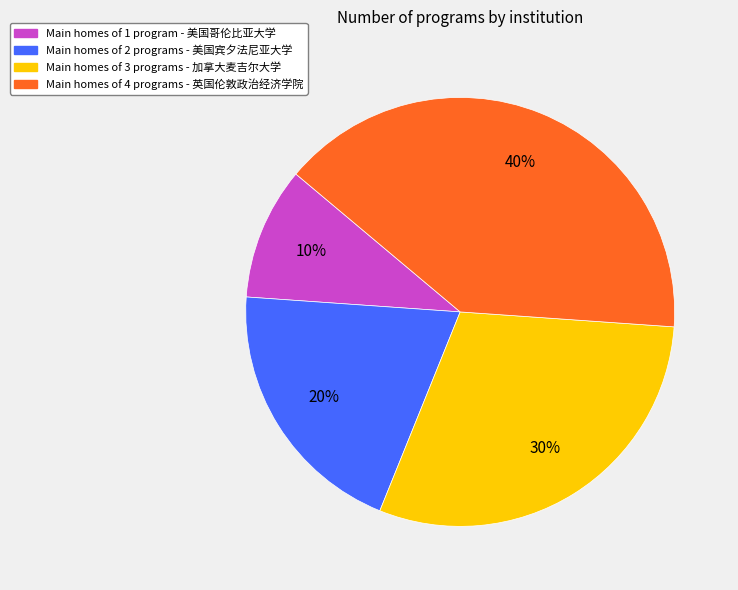

Is the sum of Main homes of 1 program - 美国哥伦比亚大学 and Main homes of 3 programs - 加拿大麦吉尔大学 greater than half?

No